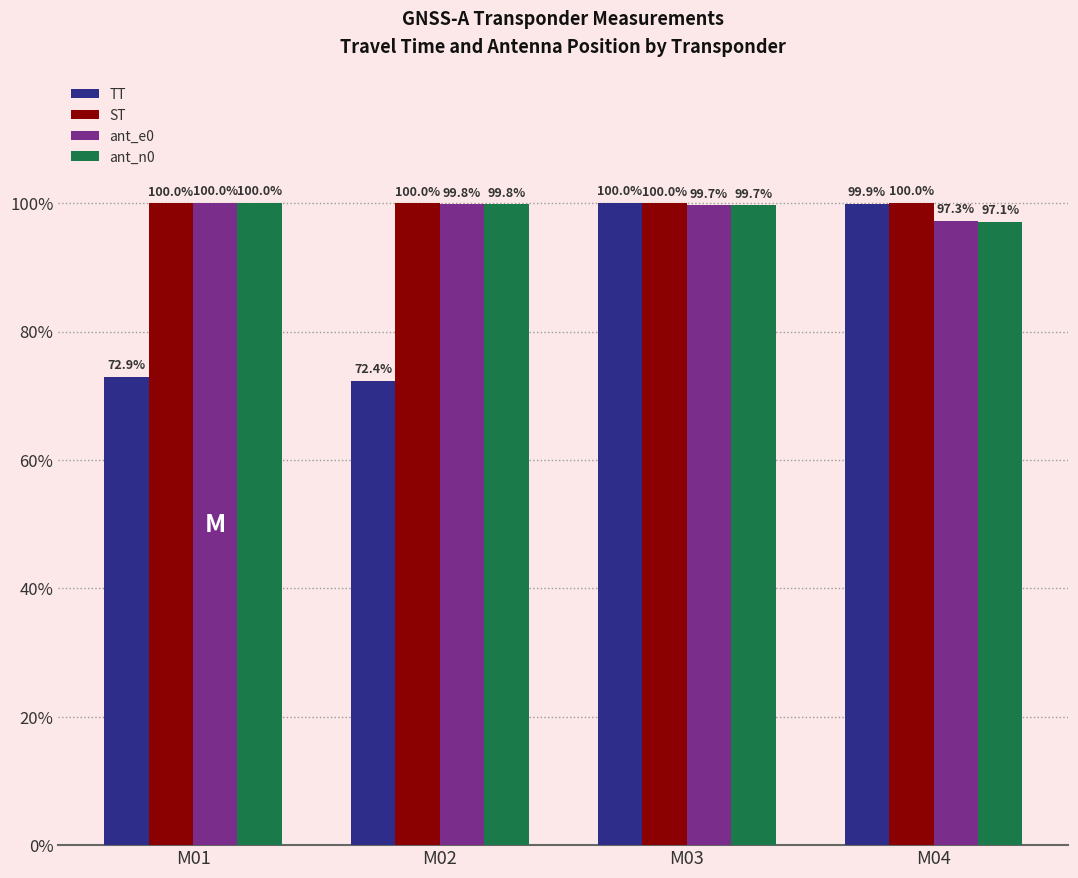

How many bars are there in total?

16